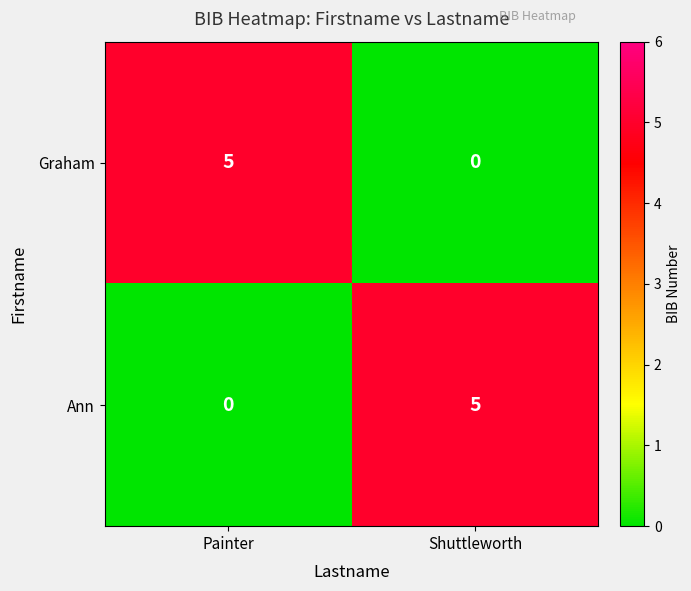

Reading right to left, extract all data points from this chart.

Graham: 0	5
Ann: 5	0